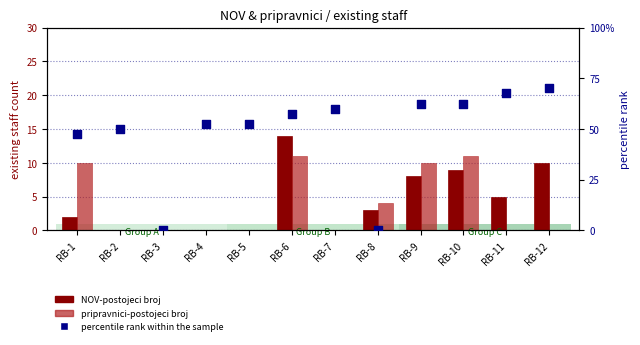

Which series contains the lowest Y value?

NOV-postojeci broj